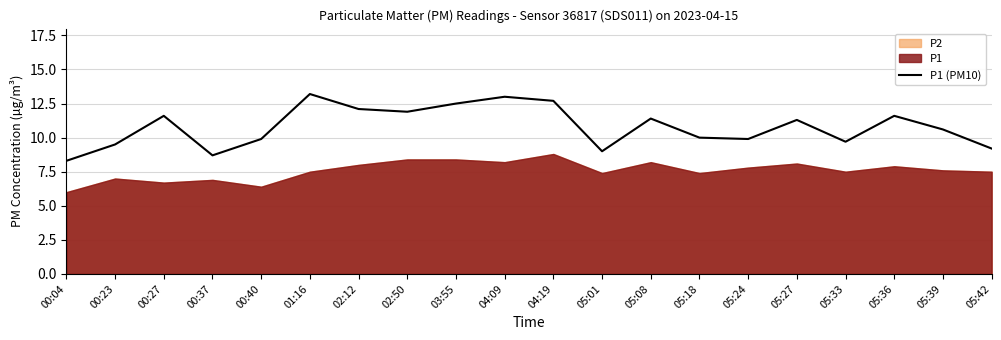

How many data points are less than 11?

10